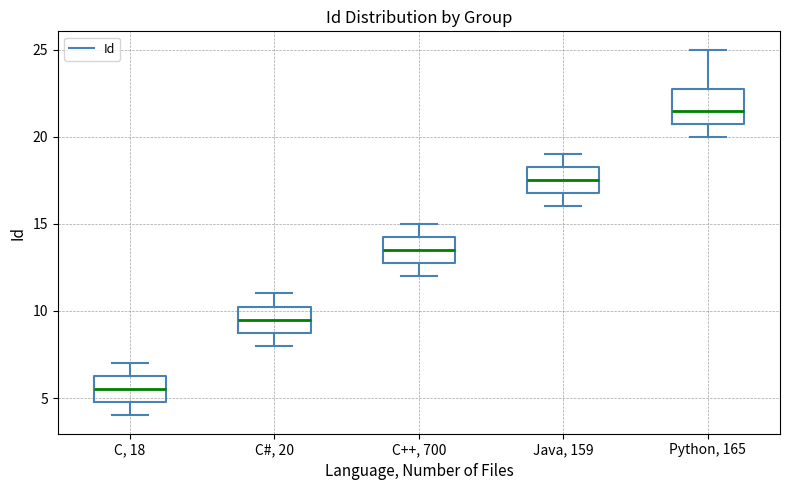

Reading left to right, read every box against the y-axis: the position of its median line, the range the box covers, and the ends of its whiskers. The values are not printed on the chart, so give them approximately, as read against the axis.

C, 18: median 5.5, box 5.0 to 6.5, whiskers 4.0 to 7.0
C#, 20: median 9.5, box 9.0 to 10.5, whiskers 8.0 to 11.0
C++, 700: median 13.5, box 13.0 to 14.5, whiskers 12.0 to 15.0
Java, 159: median 17.5, box 17.0 to 18.5, whiskers 16.0 to 19.0
Python, 165: median 21.5, box 21.0 to 23.0, whiskers 20.0 to 25.0